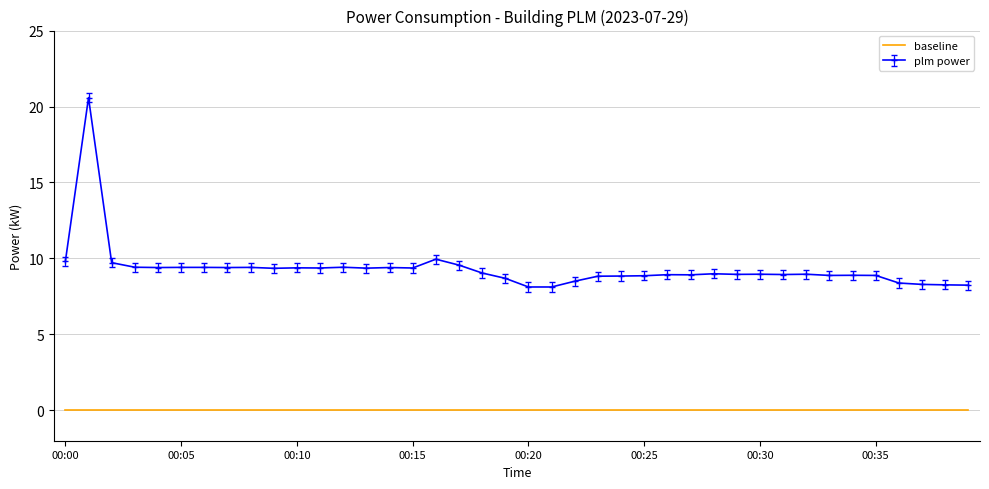

True or false: plm power and baseline cross at least once.

False